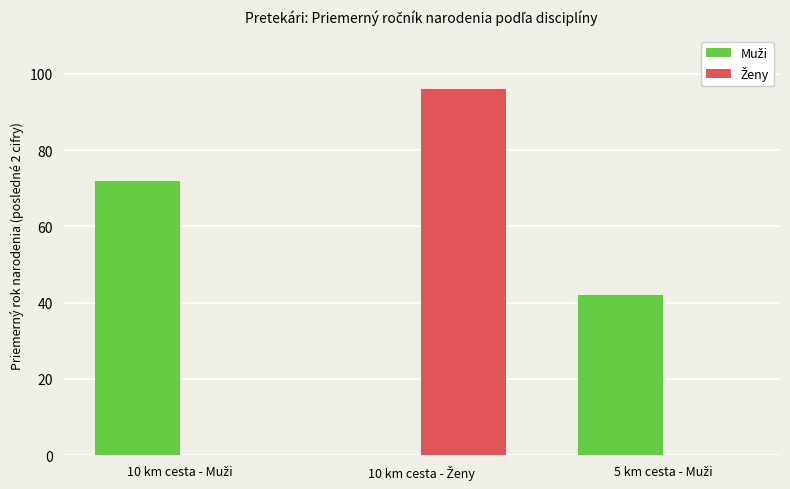

At how many categories does at least one series exceed 60?

2